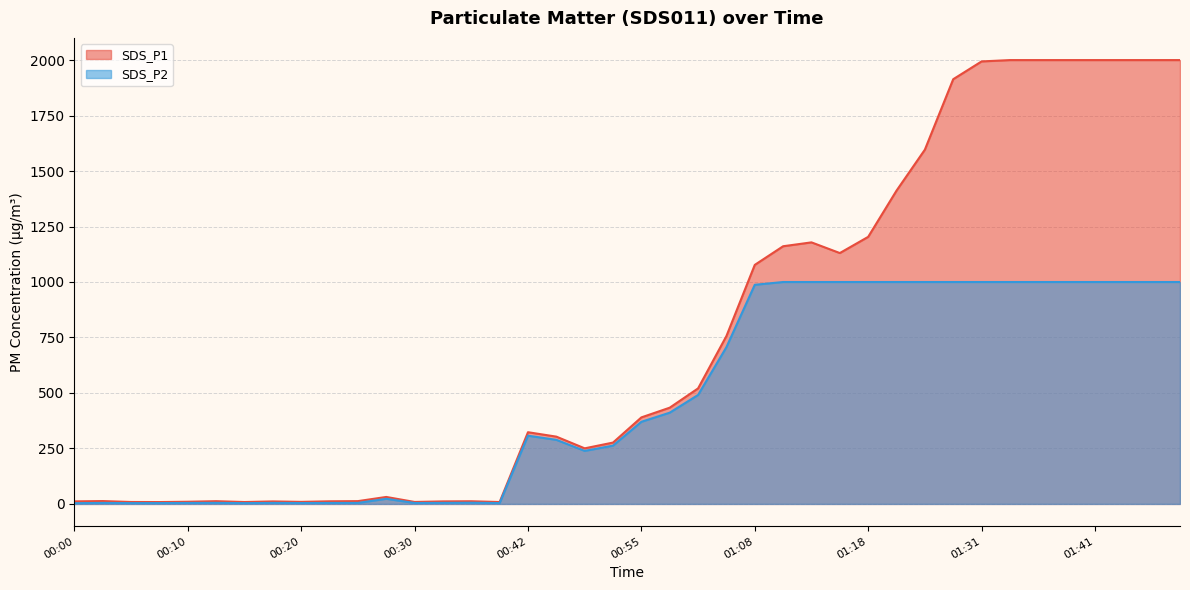

True or false: SDS_P1 and SDS_P2 intersect in this chart.

False